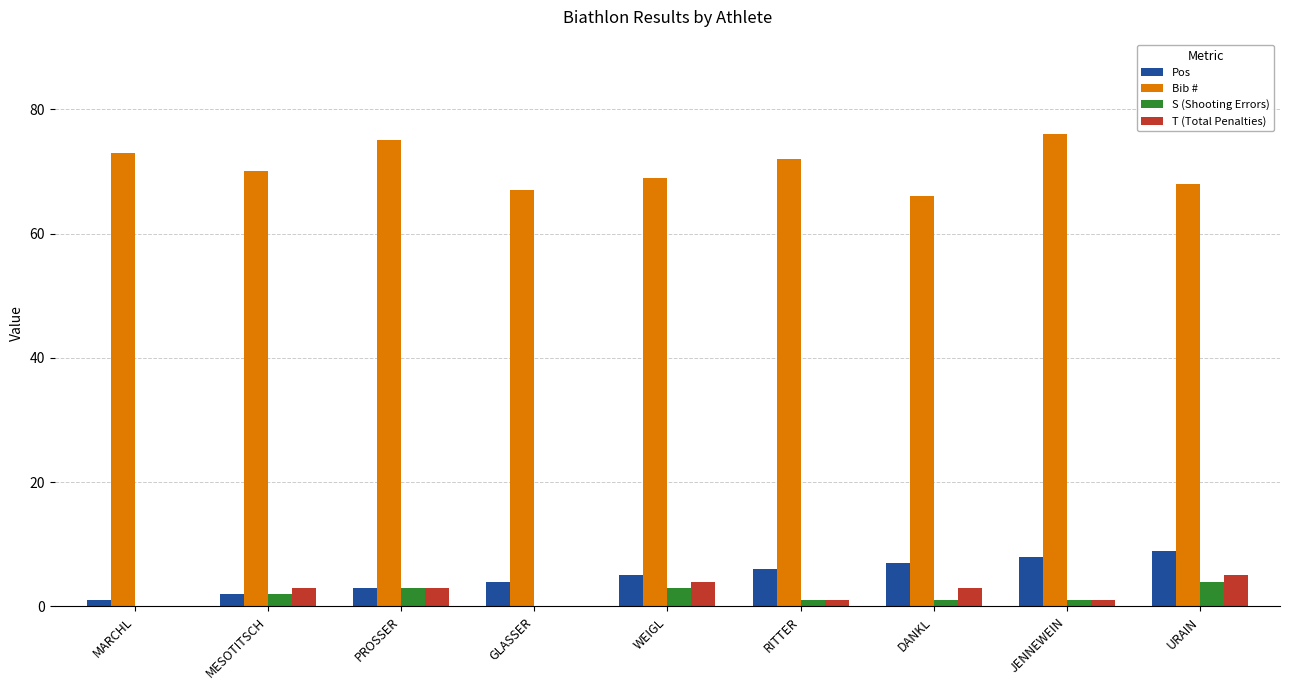

What is the sum of all T (Total Penalties) values?

20